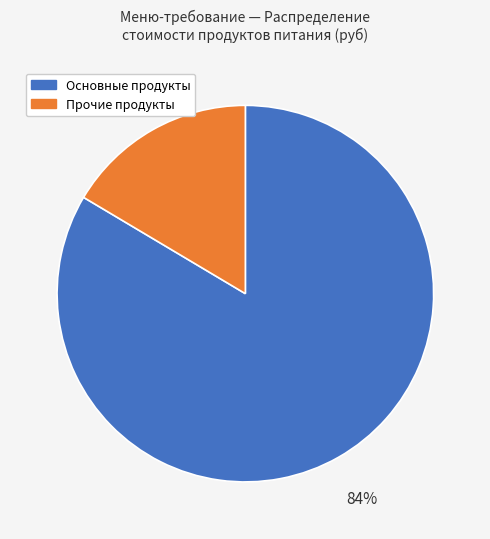

Does any single category account for the majority?

Yes